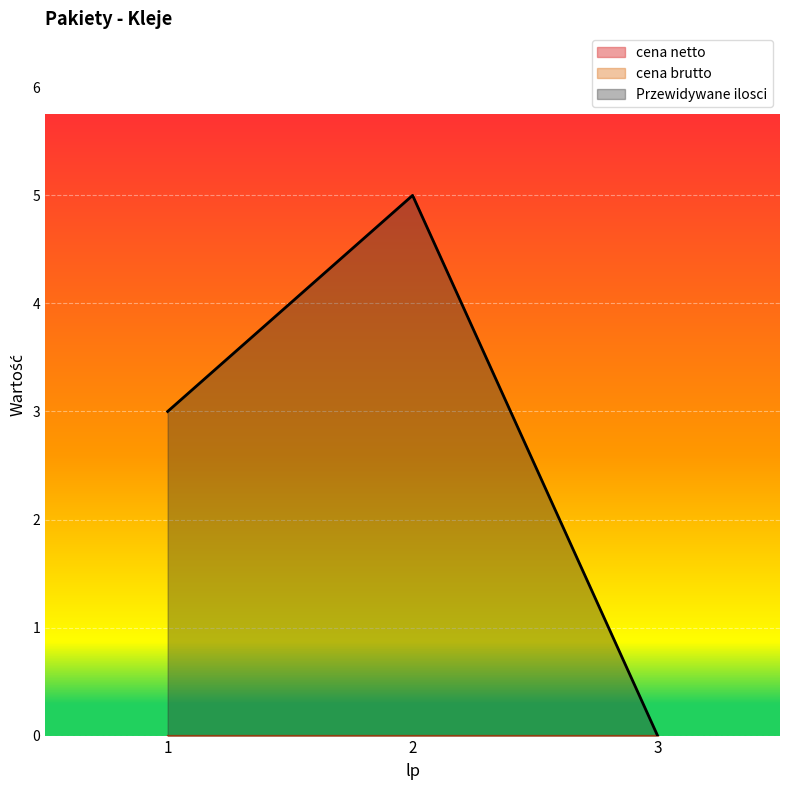

Rank the series at 3 from lowest to highest value.

cena netto, cena brutto, Przewidywane ilosci